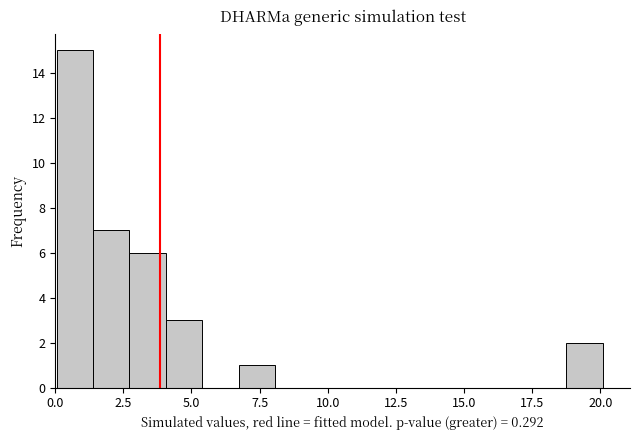

Around what value on the x-axis is the tallest bar? Give the approximate position of its centre, as read against the axis.

0.5